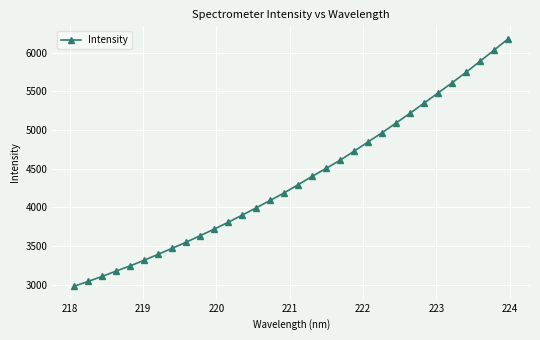

What is the minimum value shown in the chart?

2977.9